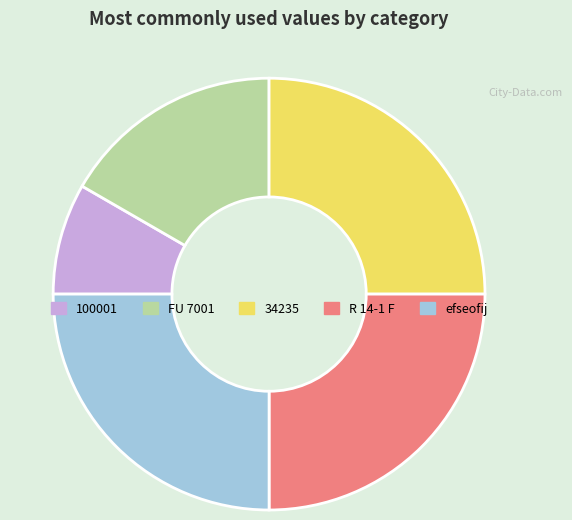

Which slice is the smallest?

100001